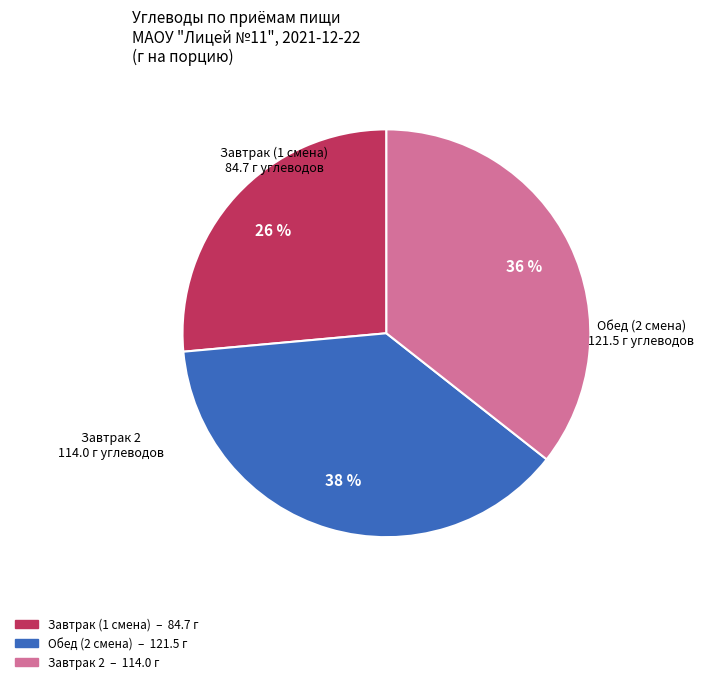

Is there any slice that represents more than half of the pie?

No